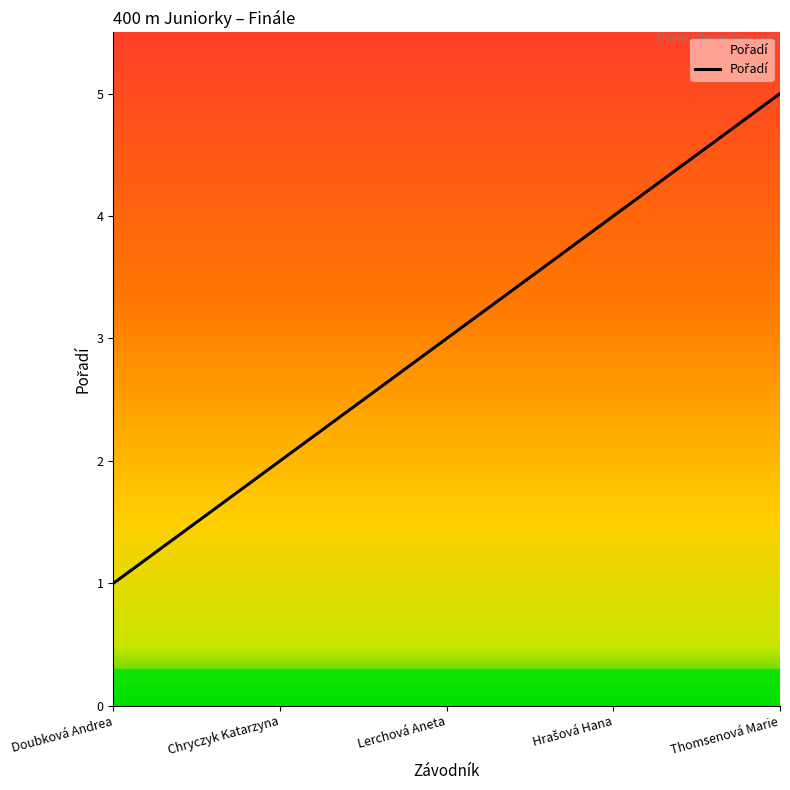

At which category does the chart reach its minimum across all series?

Doubková Andrea